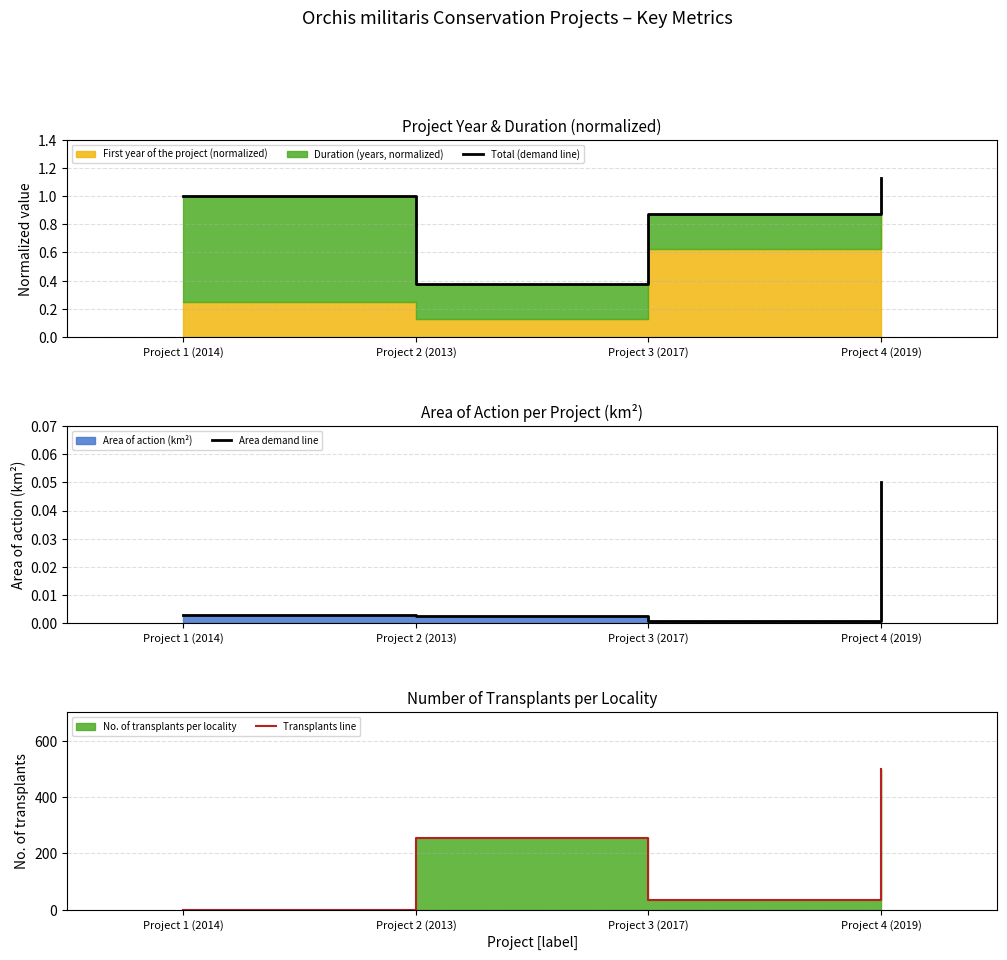

True or false: Total (demand line) and Transplants line intersect in this chart.

True